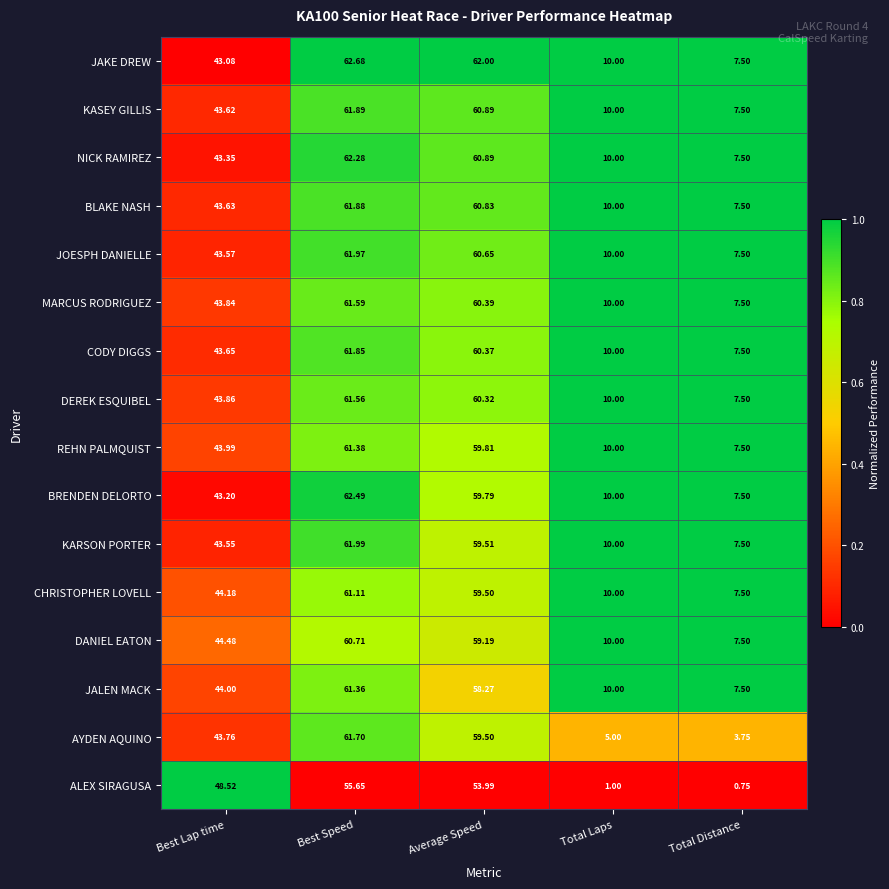

At which category is the sum across all series the highest?

Best Speed